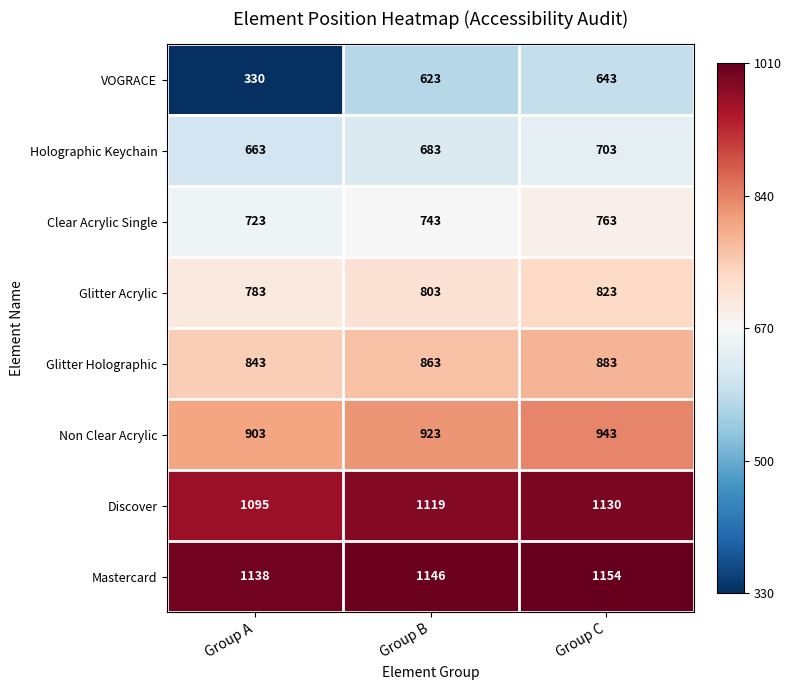

The value of Non Clear Acrylic at Group A is 903. True or false?

True